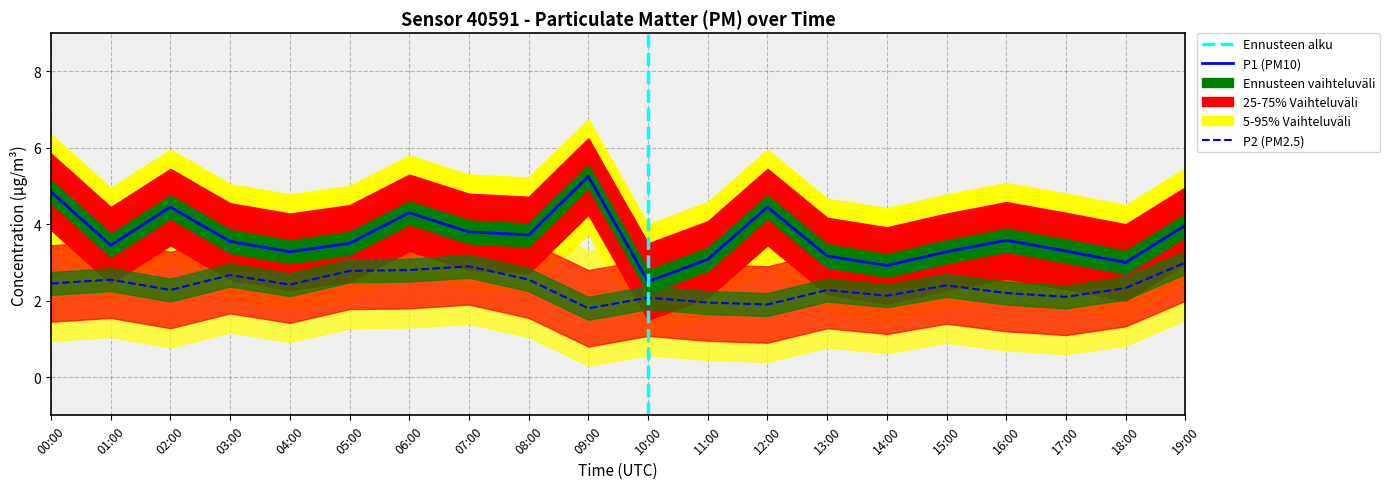

At which category does the chart reach its minimum across all series?

09:00